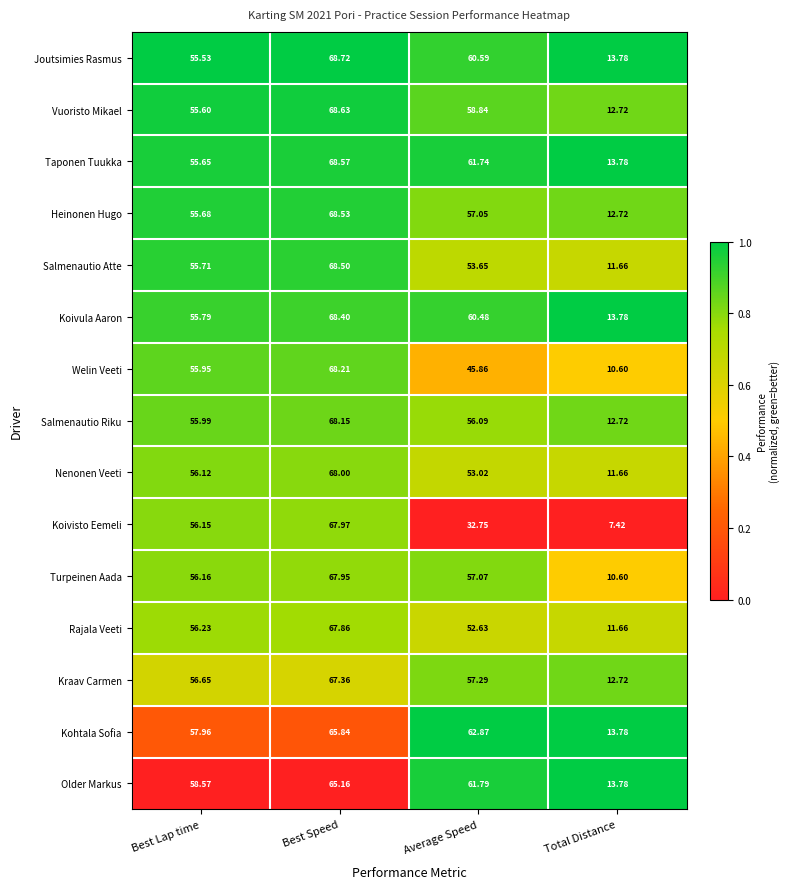

Where does the Welin Veeti series first go above 55?

Best Lap time